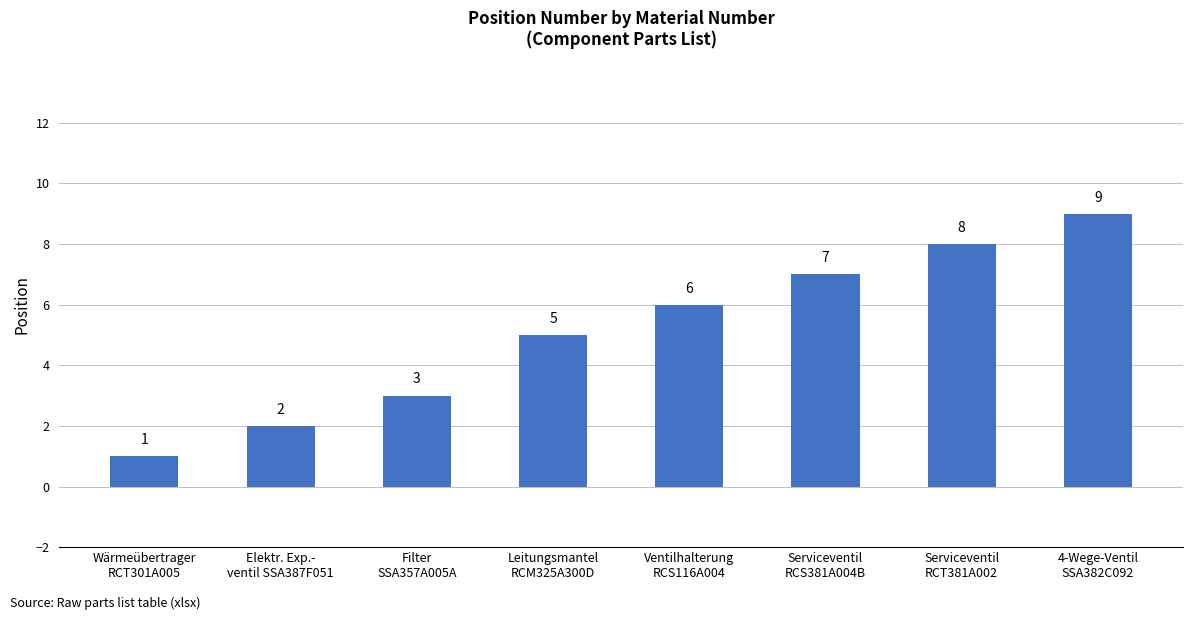

Where is the data nearest to the value 5?

Leitungsmantel
RCM325A300D